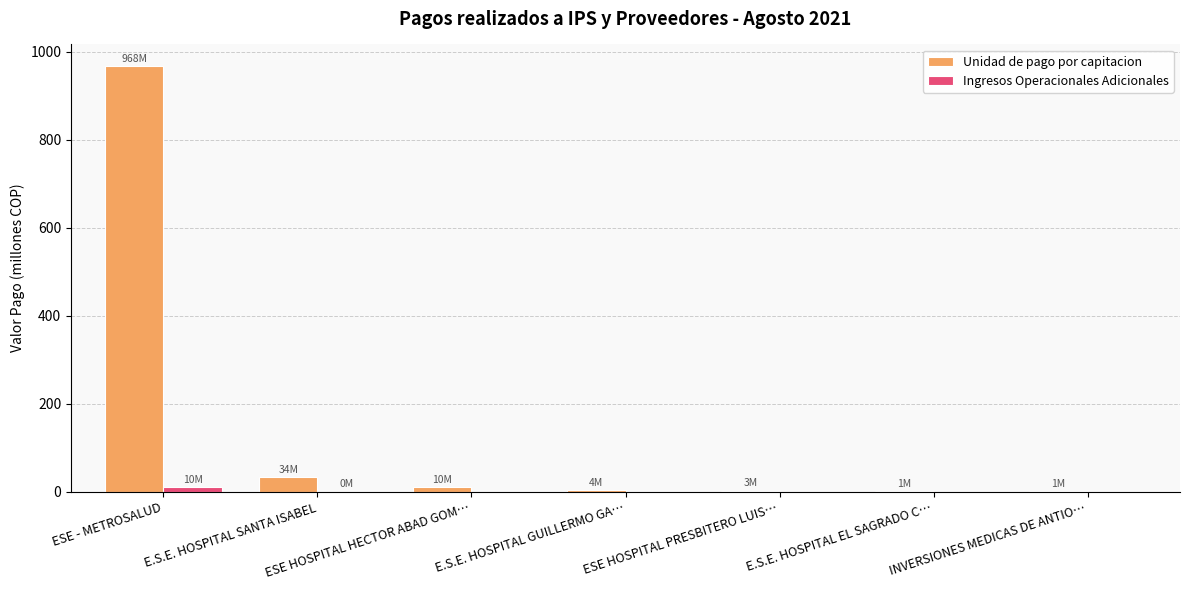

Is it true that Unidad de pago por capitacion equals 968.3 at ESE - METROSALUD?

True